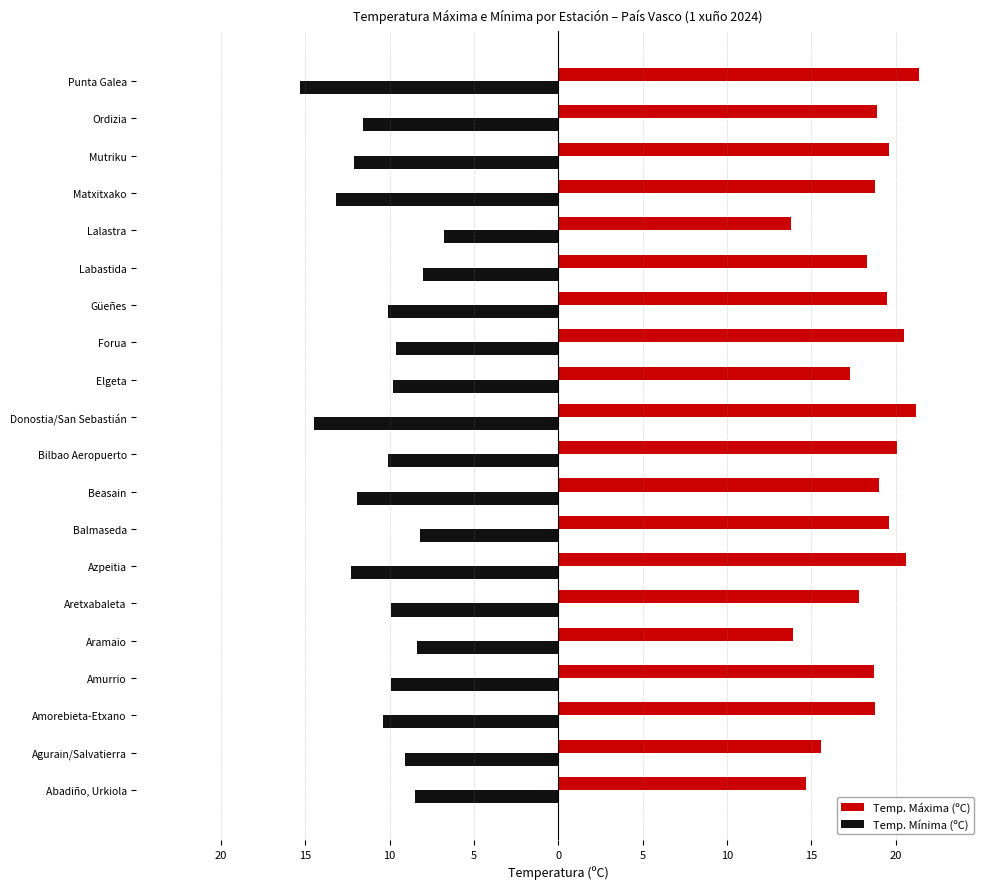

What is the difference between the maximum and minimum values in the Temp. Máxima (ºC) series?

7.6